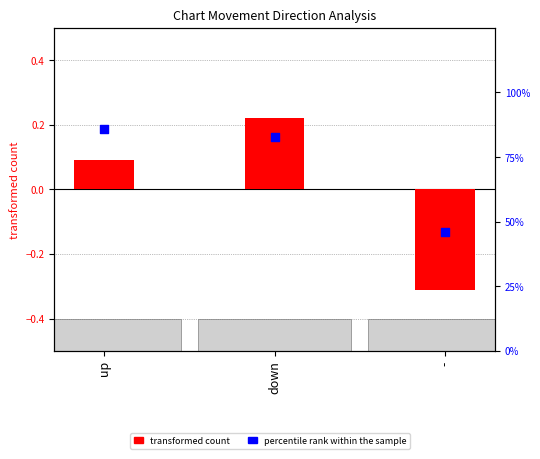

What are all the series names shown in the legend?

transformed count, percentile rank within the sample